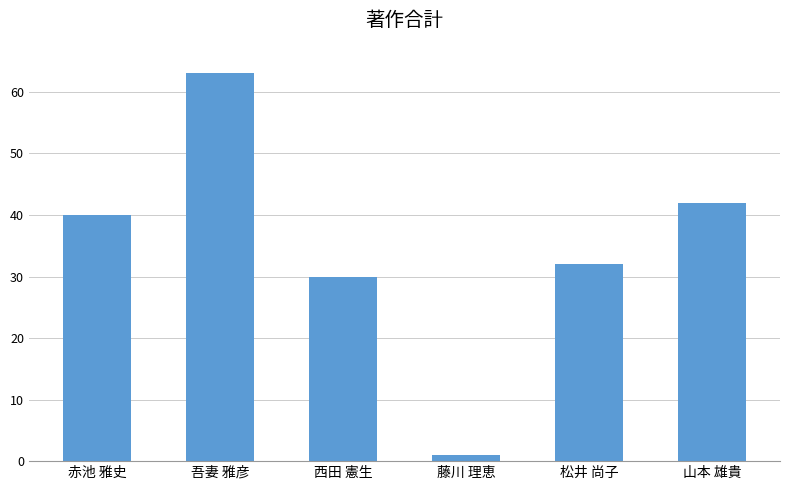

The chart shows a value of 10 at 松井 尚子. True or false?

False